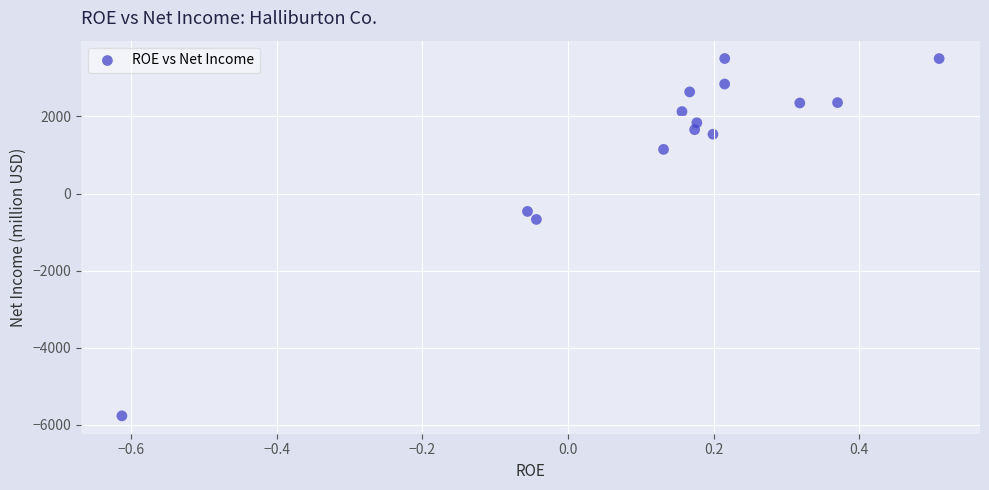

What is the range of Y values (max minus min)?

9263